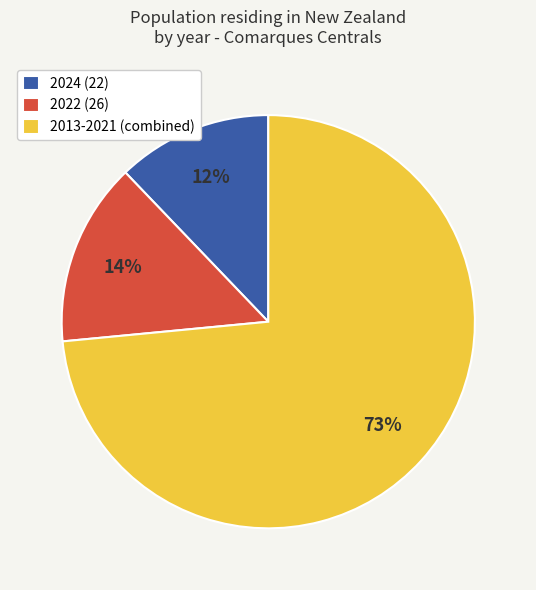

Which has a higher value, 2022 (26) or 2013-2021 (combined)?

2013-2021 (combined)